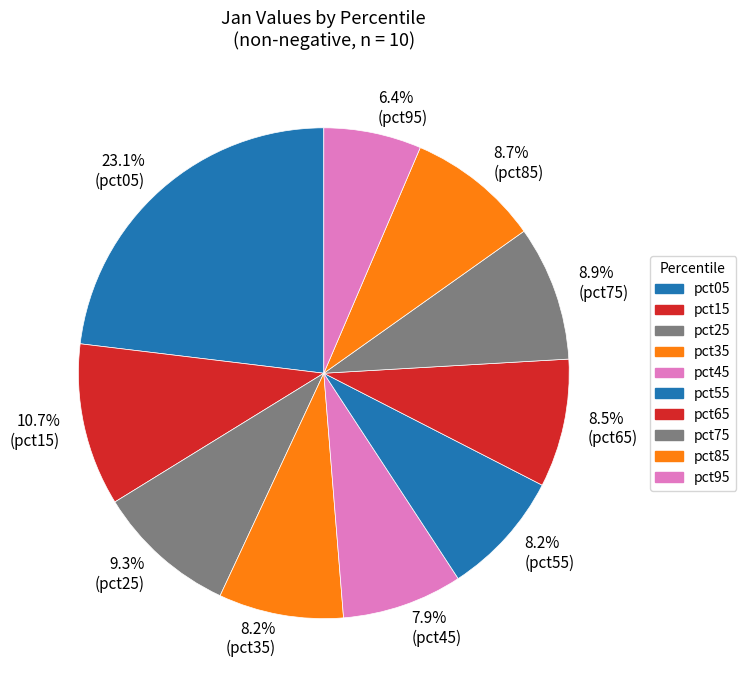

How many segments does this pie chart have?

10